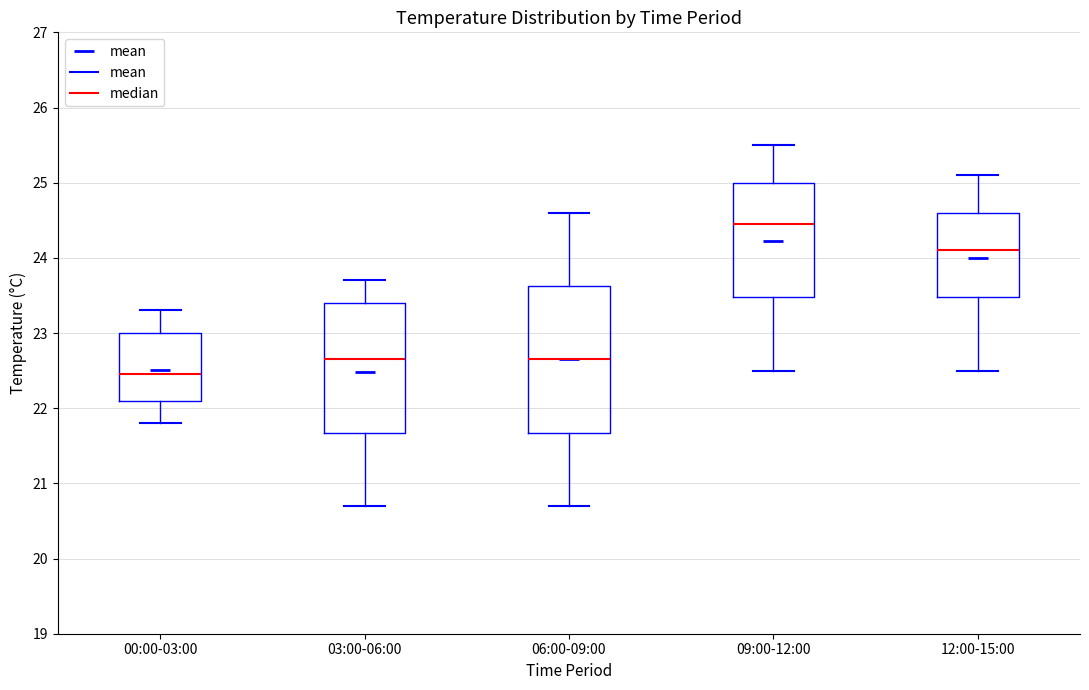

Where does the median line of the box for 03:00-06:00 sit on the y-axis? The values are not printed on the chart, so give them approximately, as read against the axis.

22.7